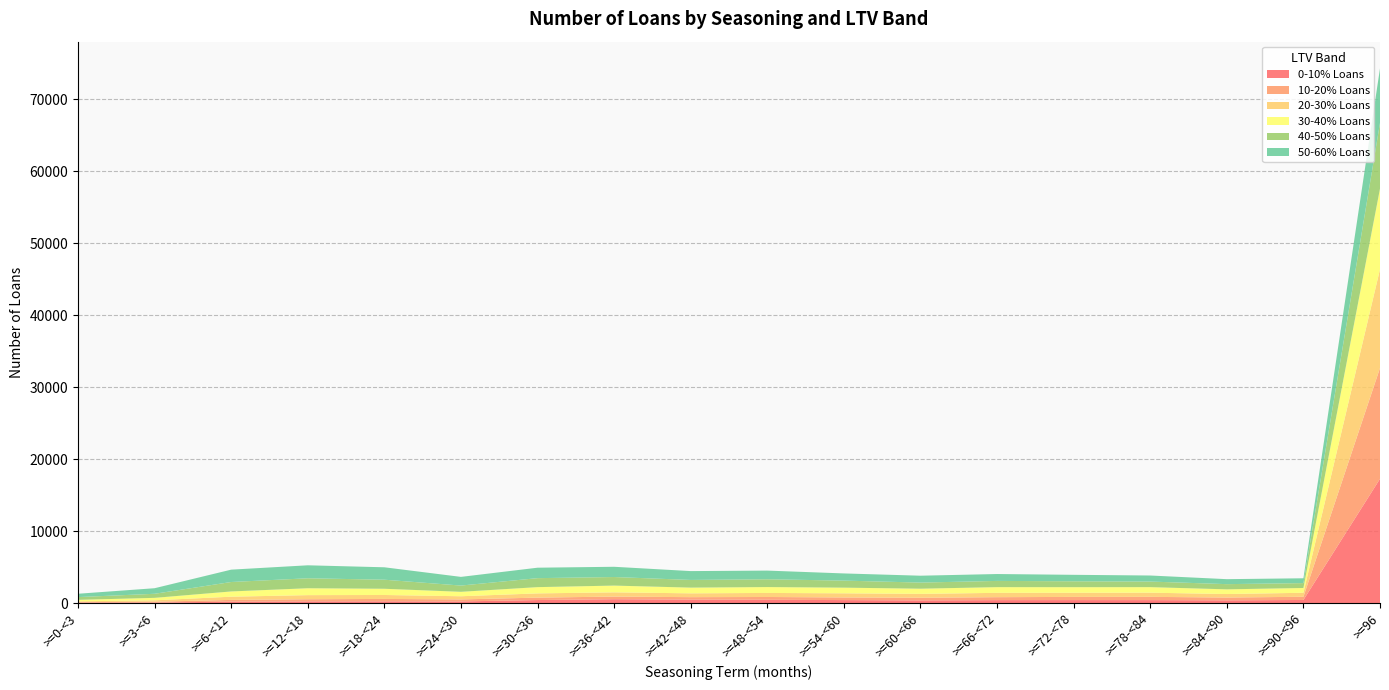

Reading right to left, extract all data points from this chart.

0-10% Loans: 17252	427	373	408	411	406	367	410	453	476	530	416	224	236	231	196	70	66
10-20% Loans: 15397	443	391	451	440	408	369	366	387	341	367	337	278	334	297	239	112	59
20-30% Loans: 13712	555	487	578	572	601	538	575	562	531	588	586	441	548	570	446	196	112
30-40% Loans: 11198	666	652	771	779	793	718	786	817	794	938	871	617	865	957	729	342	204
40-50% Loans: 9124	679	722	776	821	865	850	979	1082	1066	1191	1247	868	1258	1384	1312	566	386
50-60% Loans: 7578	669	691	840	897	957	955	996	1205	1229	1422	1452	1205	1725	1803	1716	773	463